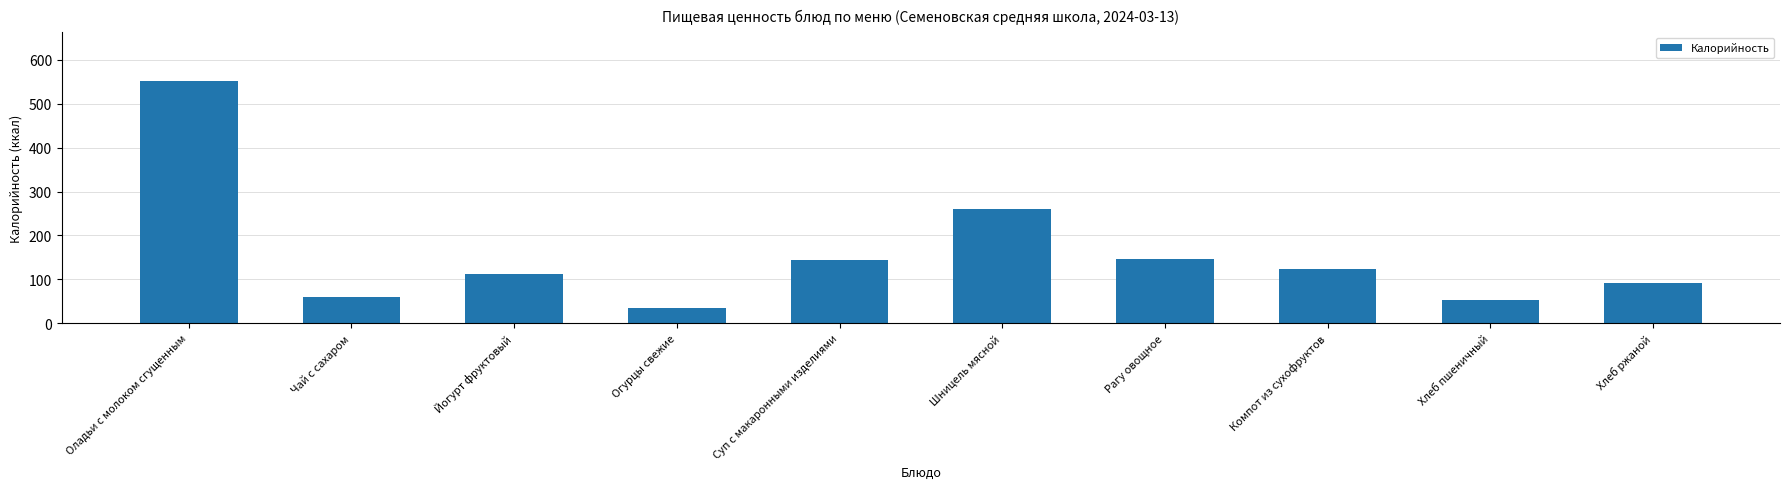

What is the approximate value at Хлеб ржаной, to the nearest 100?

100